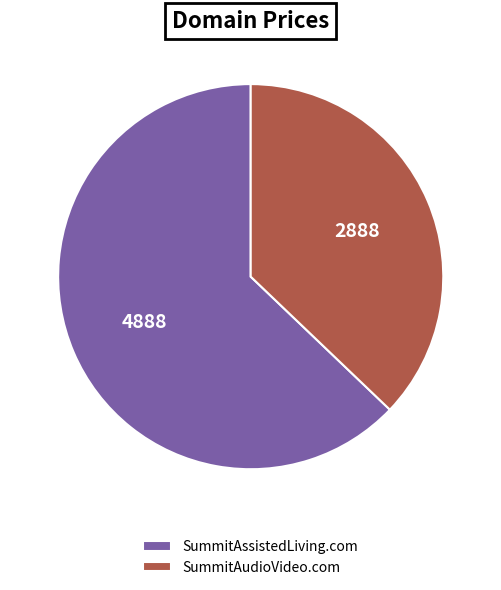

Which slice is the largest?

SummitAssistedLiving.com